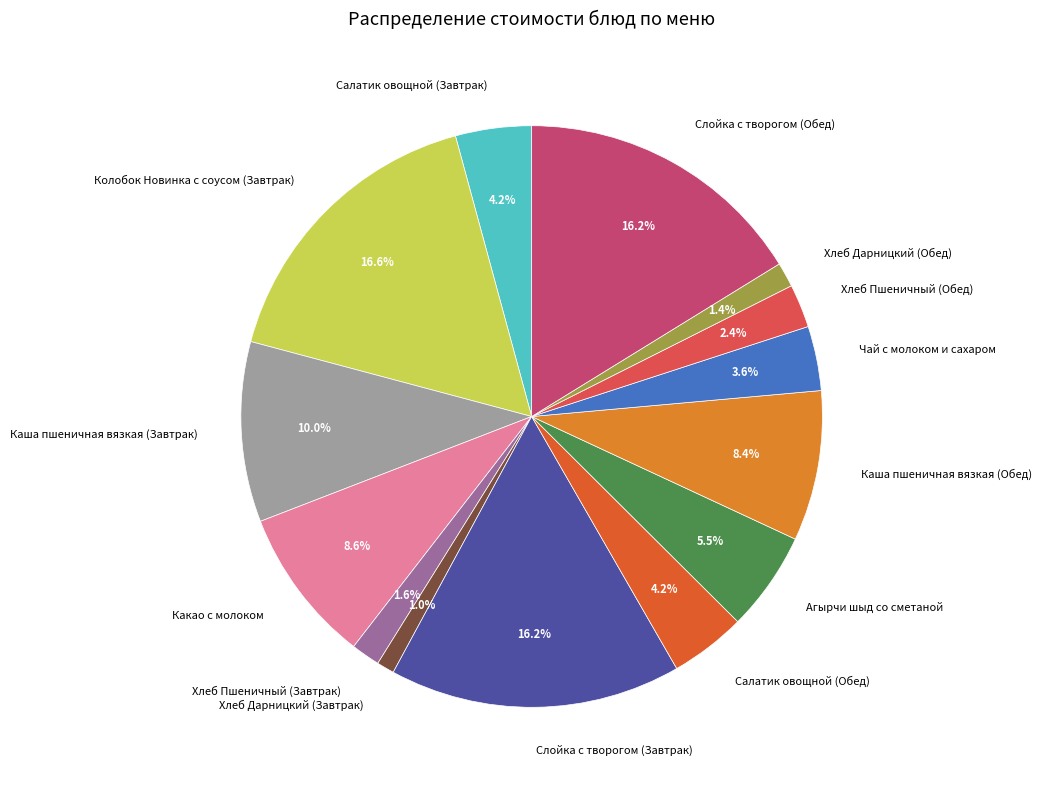

What percentage is the Хлеб Дарницкий (Завтрак) slice, to the nearest percent?

1%